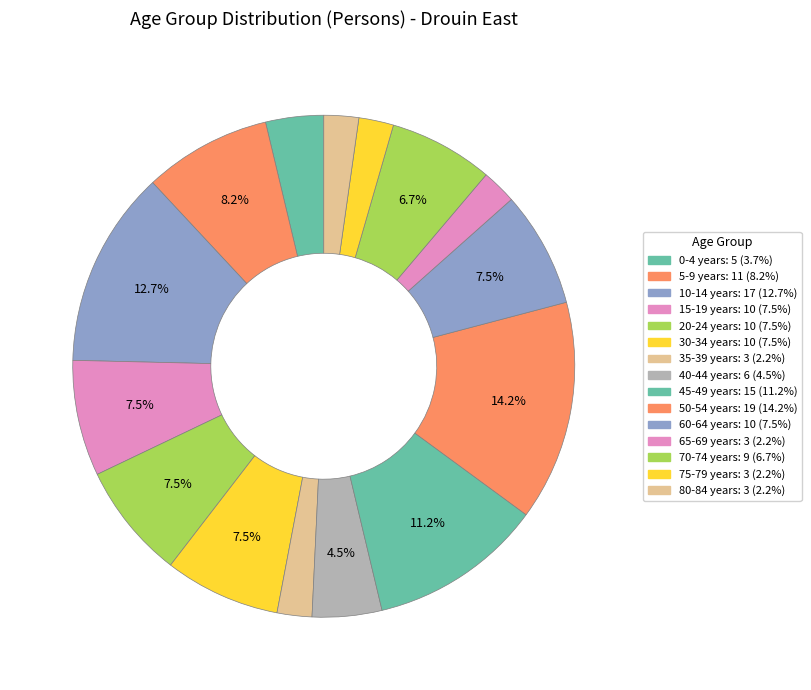

Is 65-69 years the majority of the pie?

No